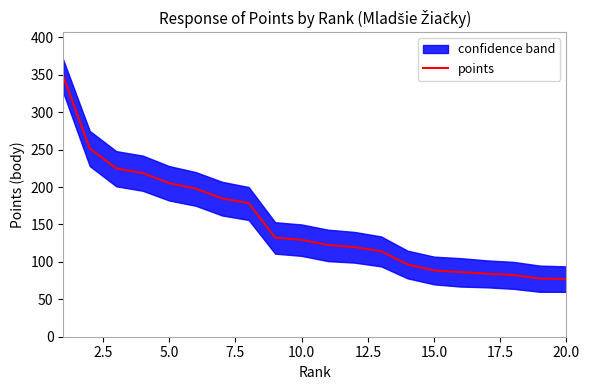

What is the highest value of the points series?

348.0